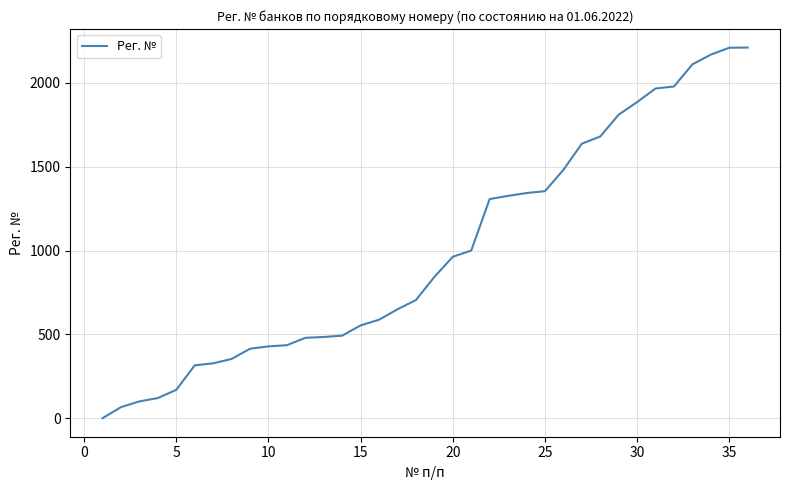

What is the greatest value displayed?

2210